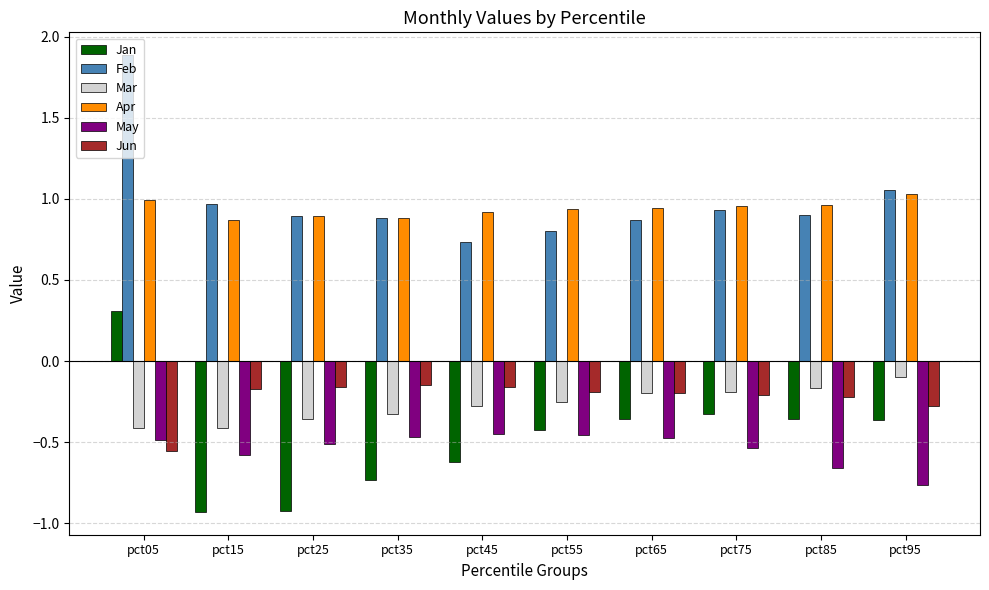

How many categories are shown in the chart?

10